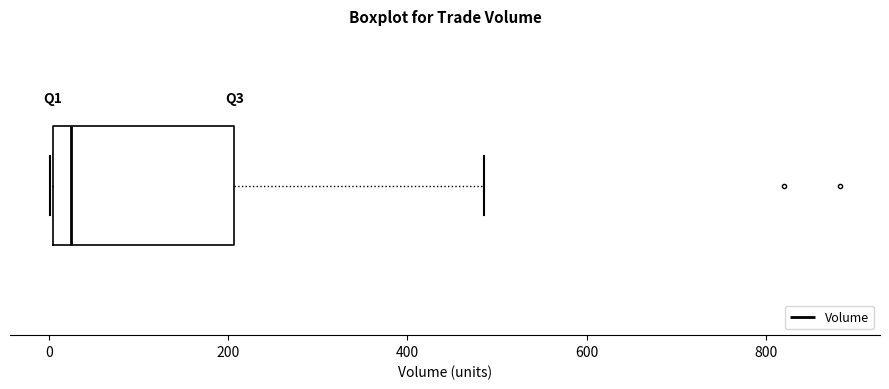

Transcribe this box plot: give where the median line is, the range the box spans, and where the two whiskers end, as read against the x-axis. The values are not printed on the chart, so give them approximately, as read against the axis.

median 20, box 0 to 200, whiskers 0 to 480